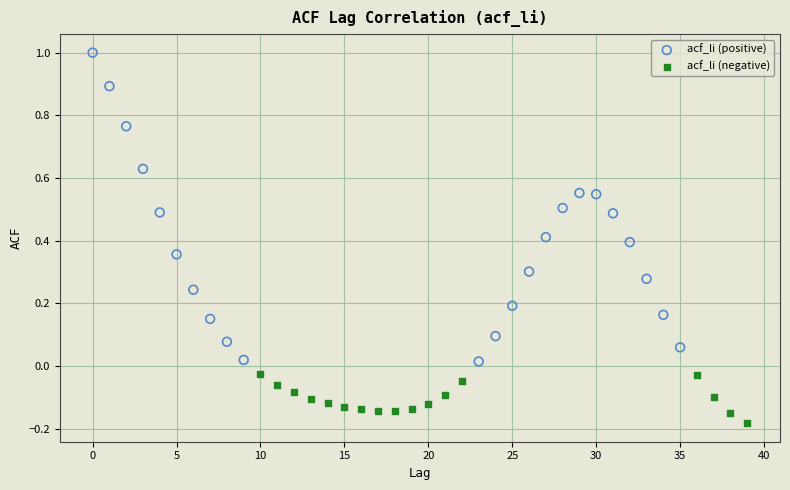

Which series reaches the minimum Y coordinate?

acf_li (negative)